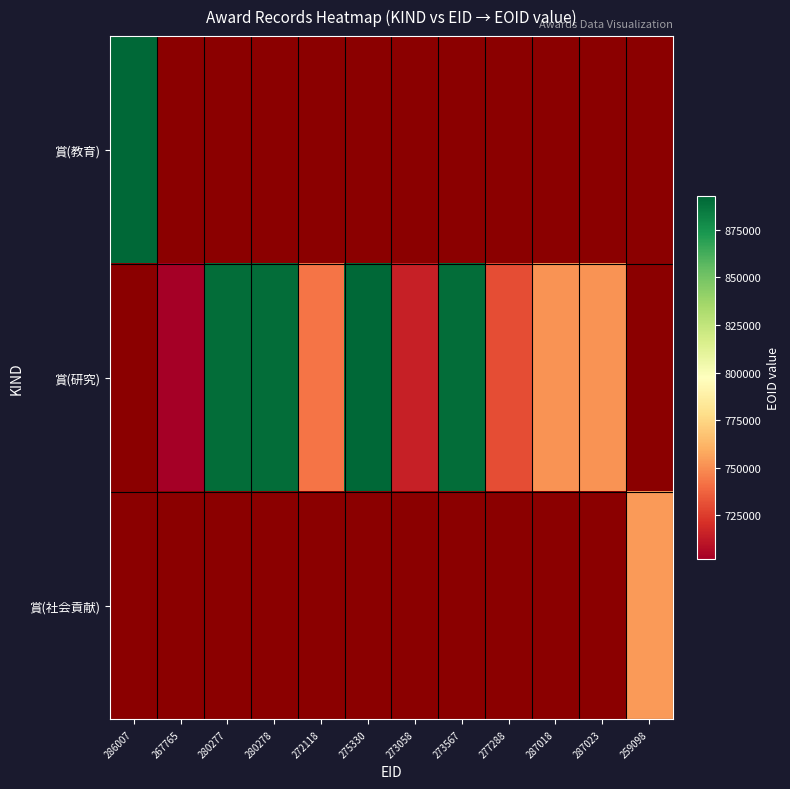

At which category does the chart reach its minimum across all series?

267765